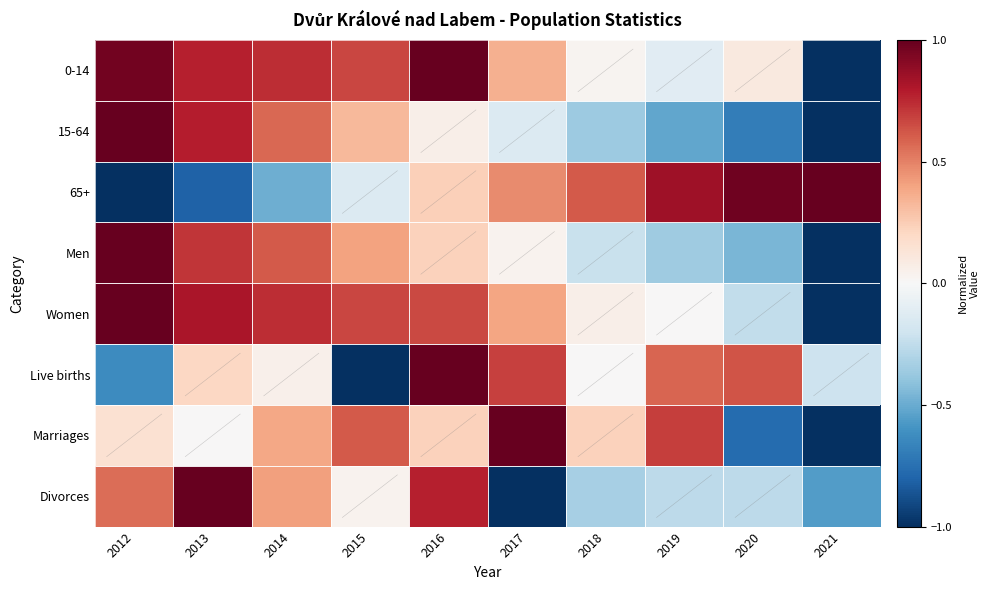

At which category is the sum across all series the highest?

2016